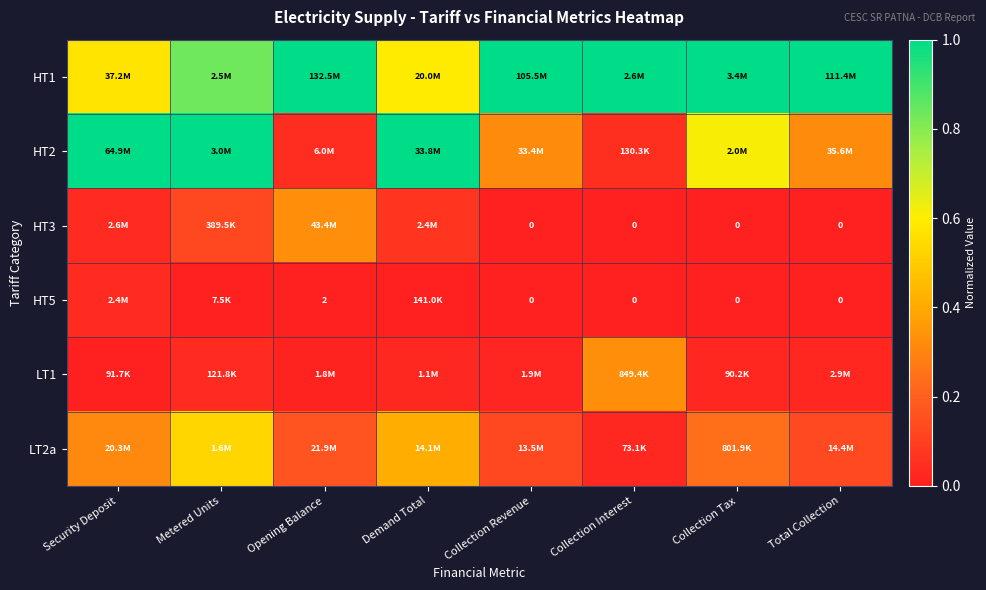

Count the number of data series in this chart.

6